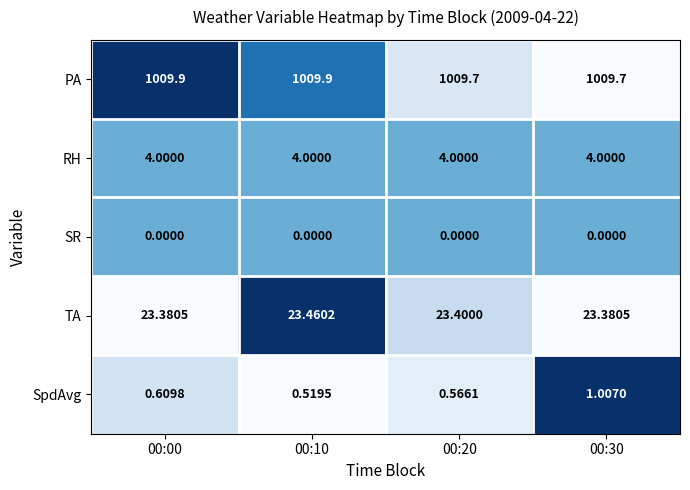

Which series changed the most between 00:00 and 00:20?

PA